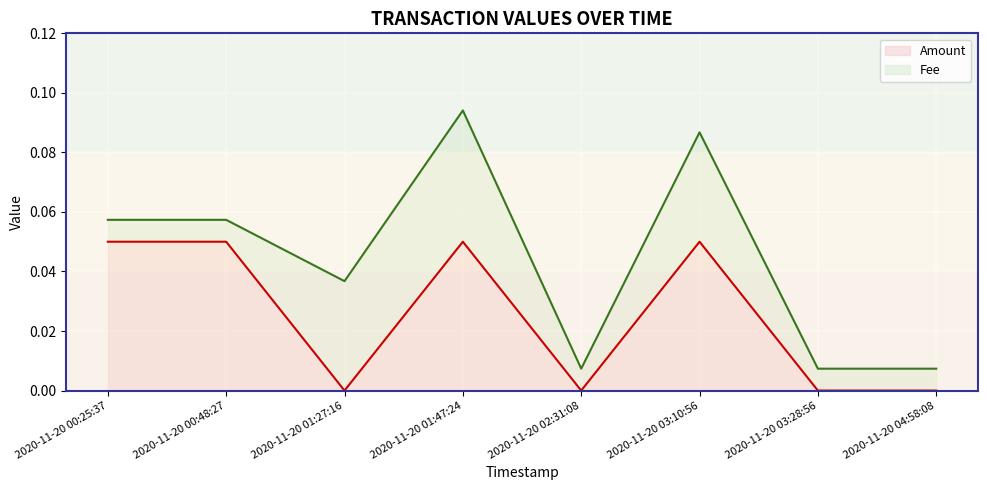

Which label corresponds to the largest value in the chart?

2020-11-20 00:25:37